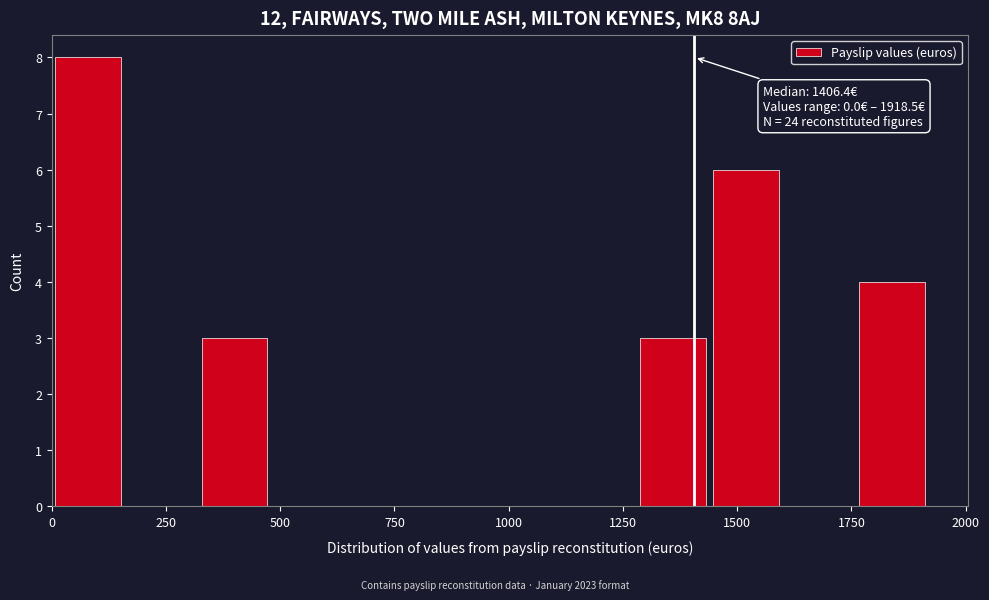

Around what value on the x-axis is the tallest bar? Give the approximate position of its centre, as read against the axis.

100